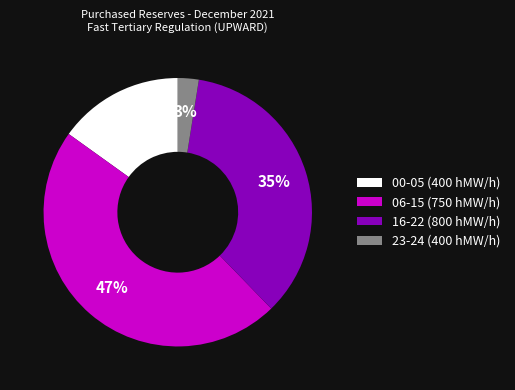

What percentage is the 06-15 (750 hMW/h) slice, to the nearest percent?

47%